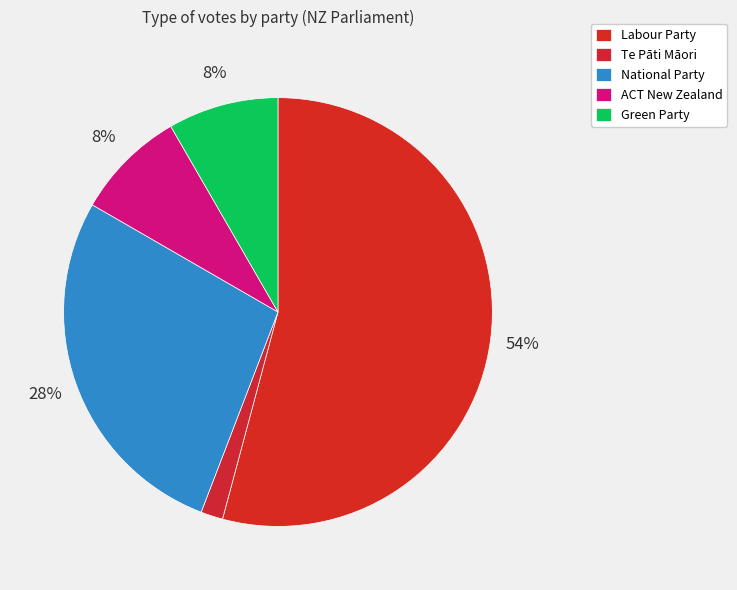

What is the majority slice?

Labour Party